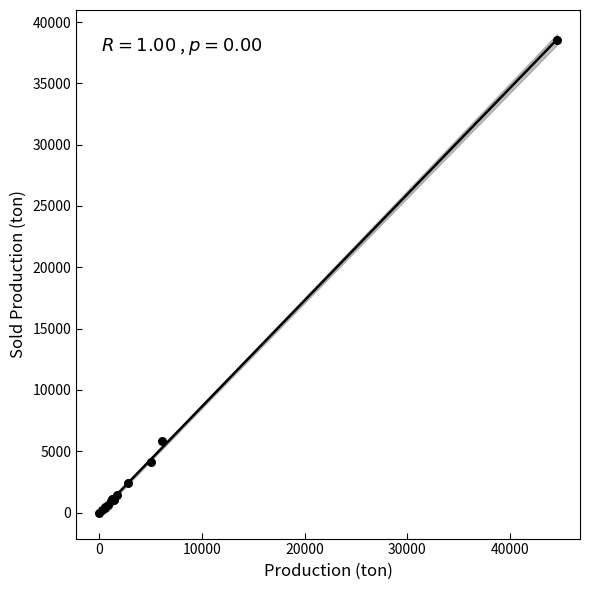

What Y value in the scatter plot is closest to 19273?

5837.4